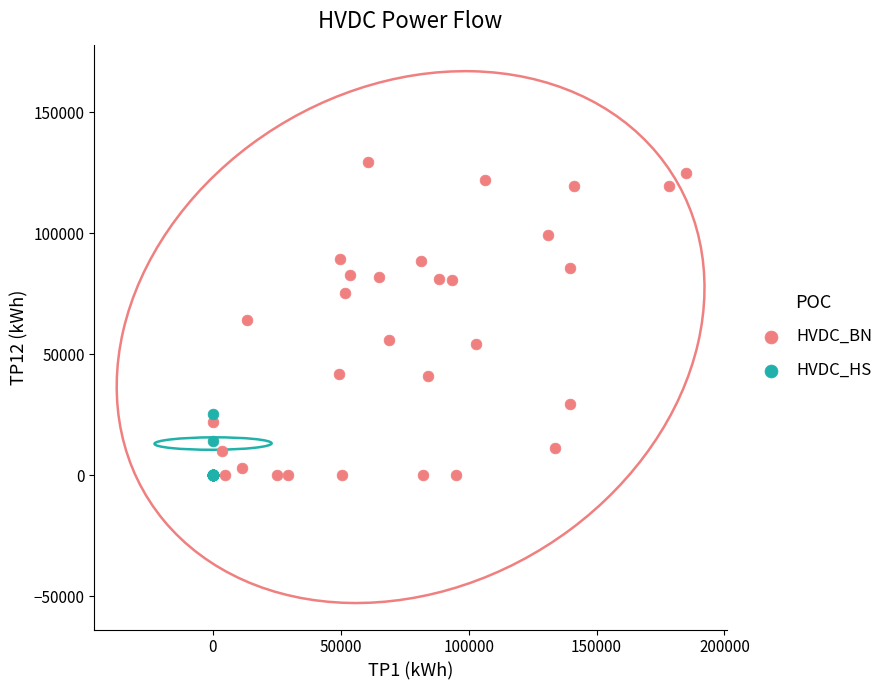

Which series reaches the maximum Y coordinate?

HVDC_BN